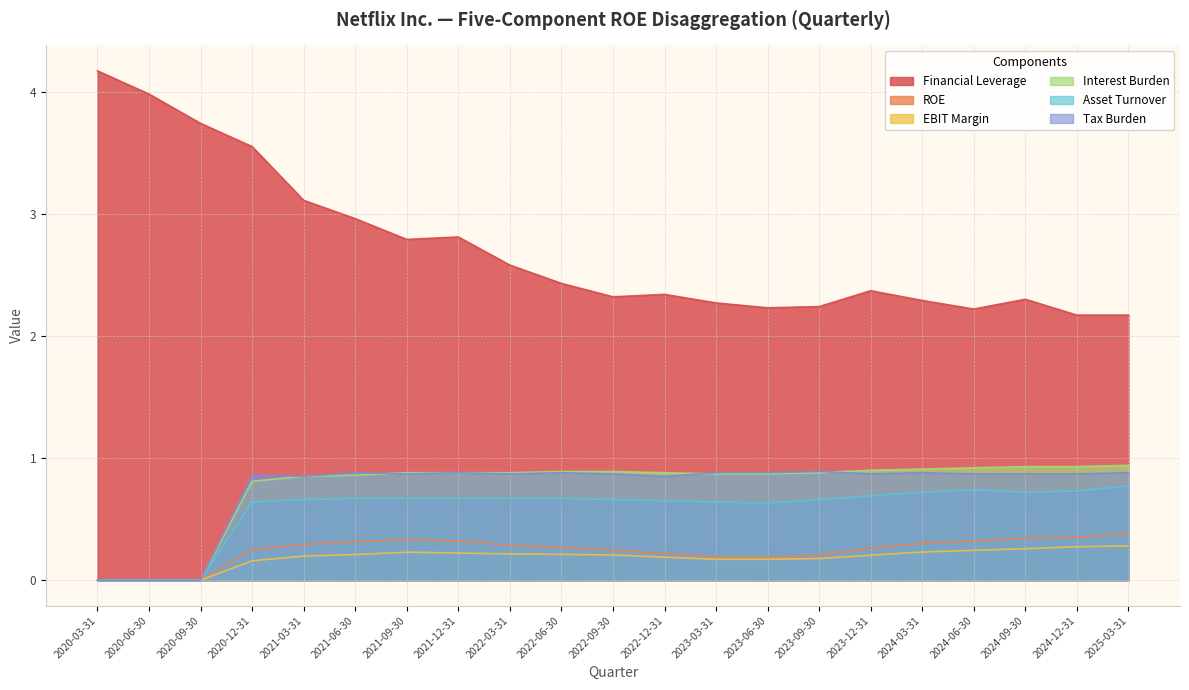

What is the maximum value shown in the chart?

4.2